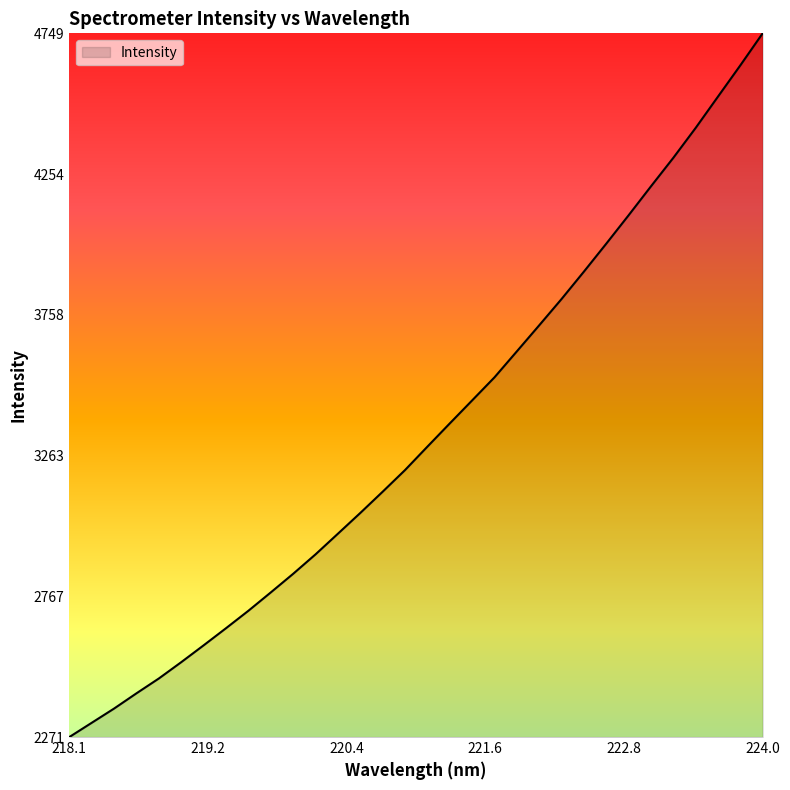

What is the minimum value shown in the chart?

2271.4